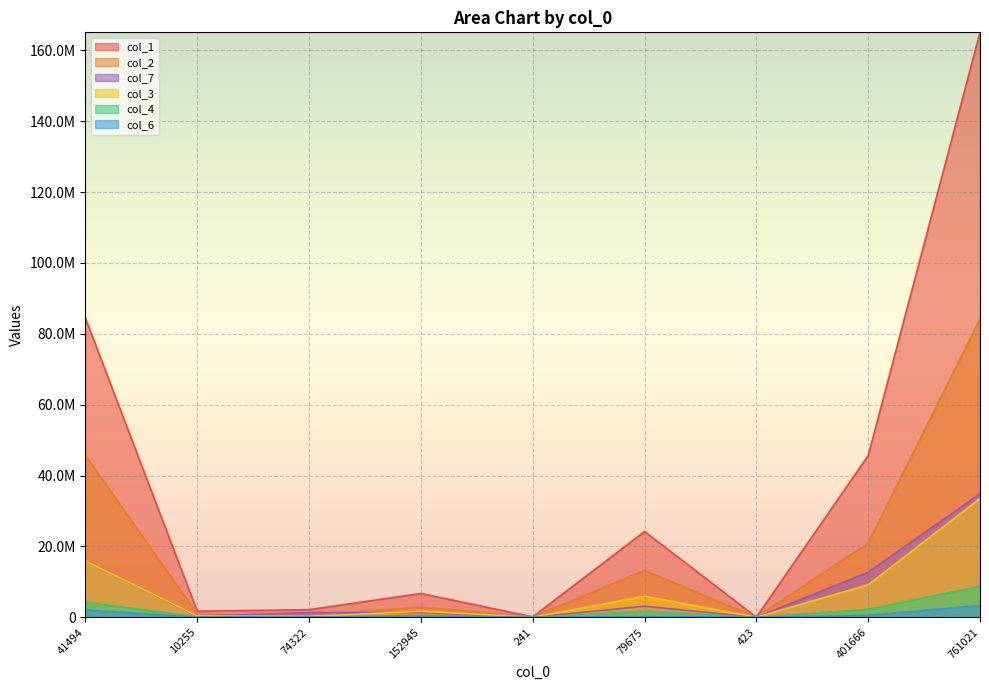

Where does the col_4 series first go above 347824?

41494